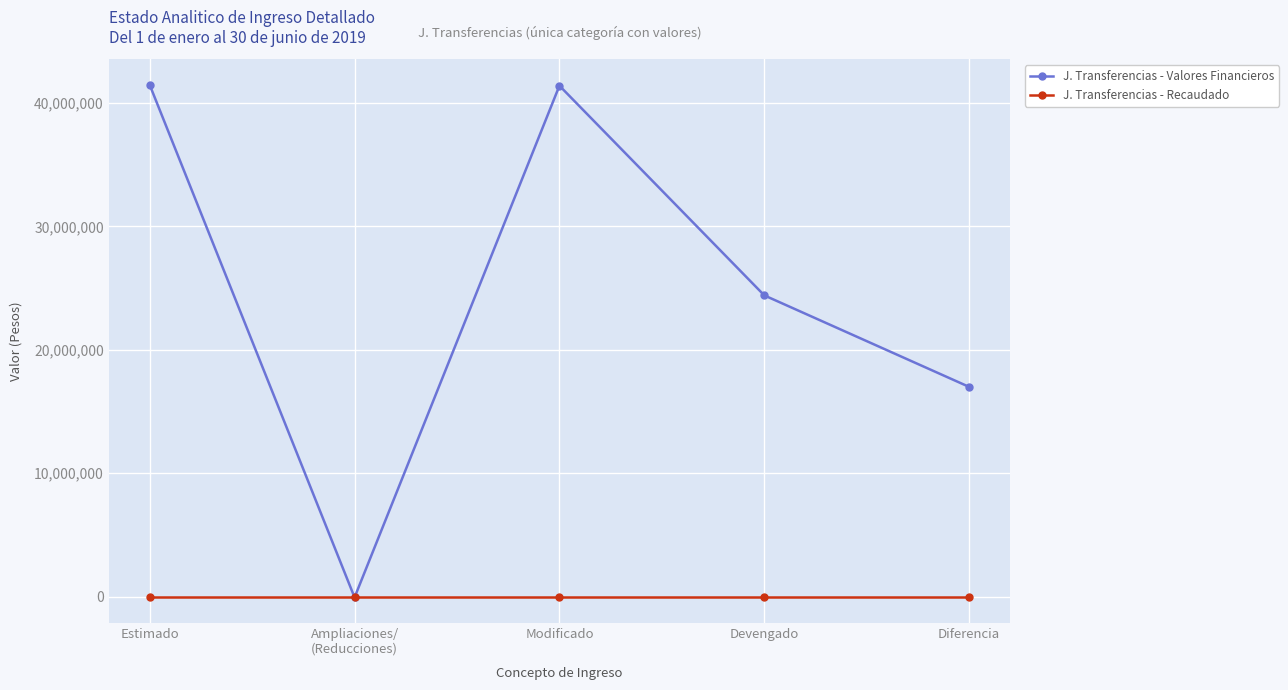

Between which two adjacent categories do J. Transferencias - Recaudado and J. Transferencias - Valores Financieros first intersect?

Estimado and Ampliaciones/
(Reducciones)